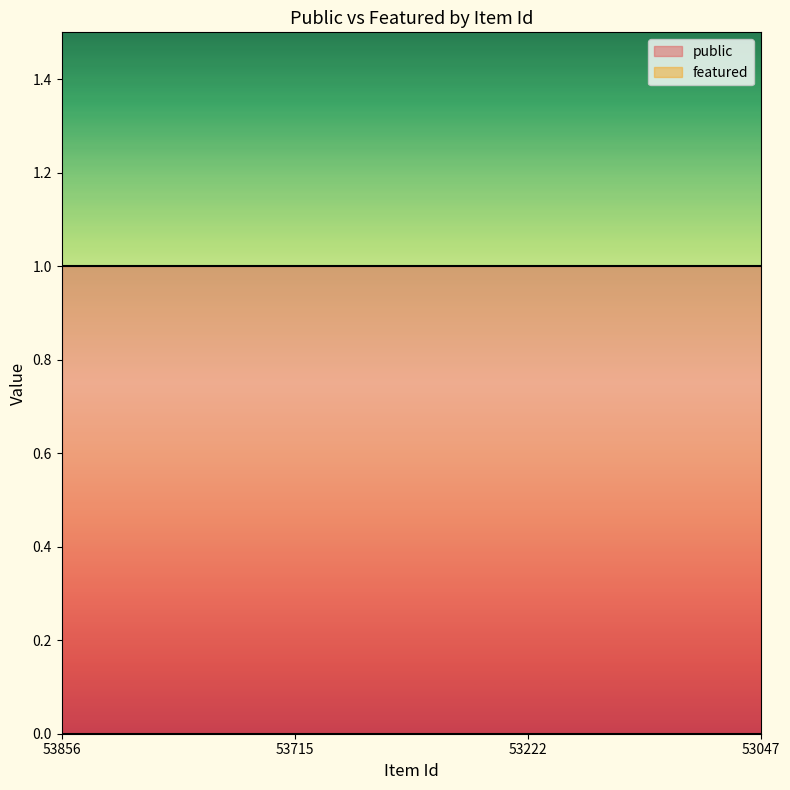

True or false: featured has more than 2 interior local peaks.

False